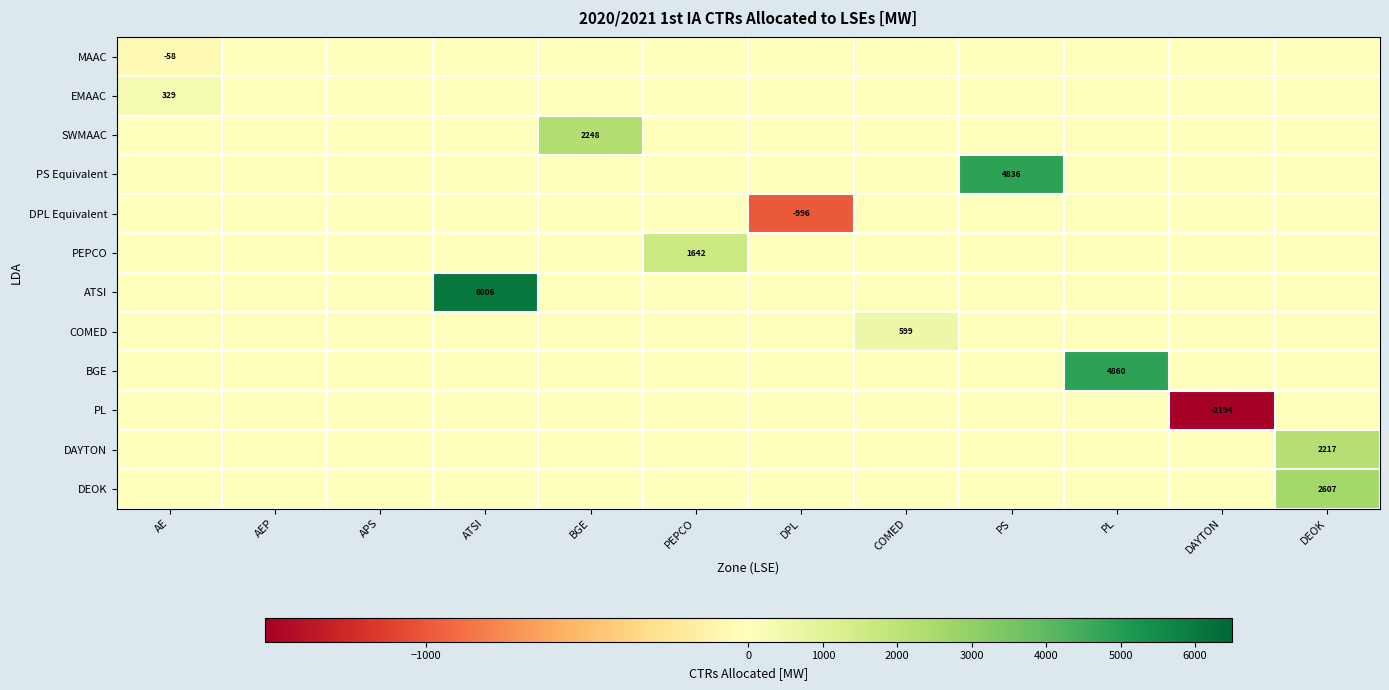

Which series has the largest total across all categories?

ATSI